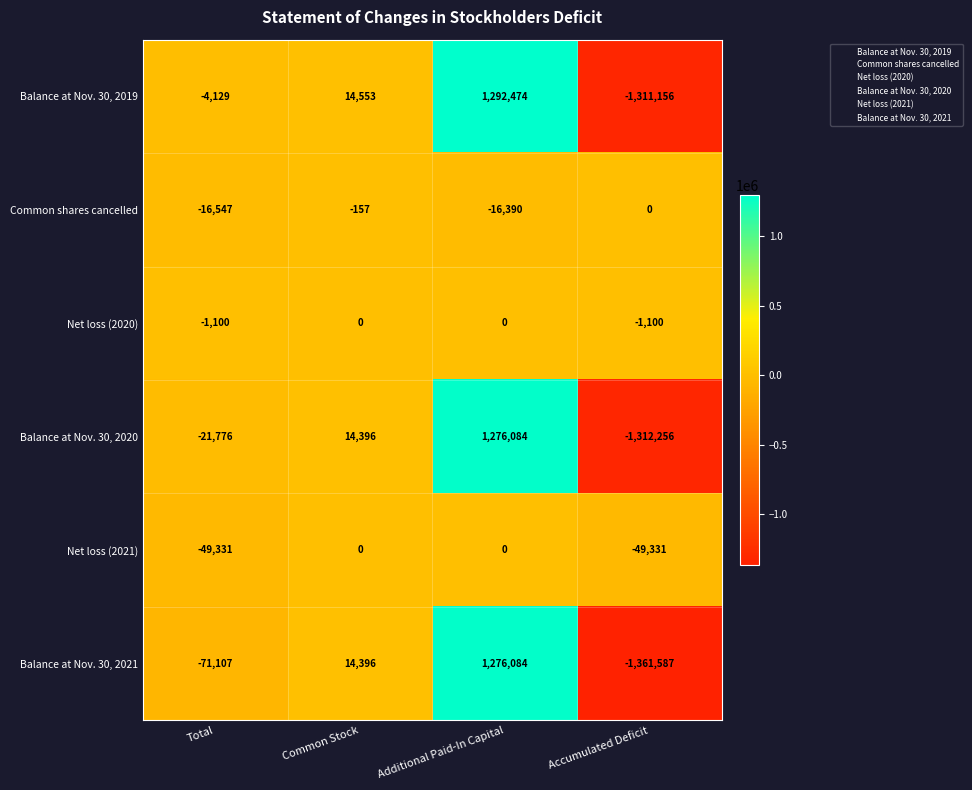

At which label is Balance at Nov. 30, 2019 closest to -9341?

Total